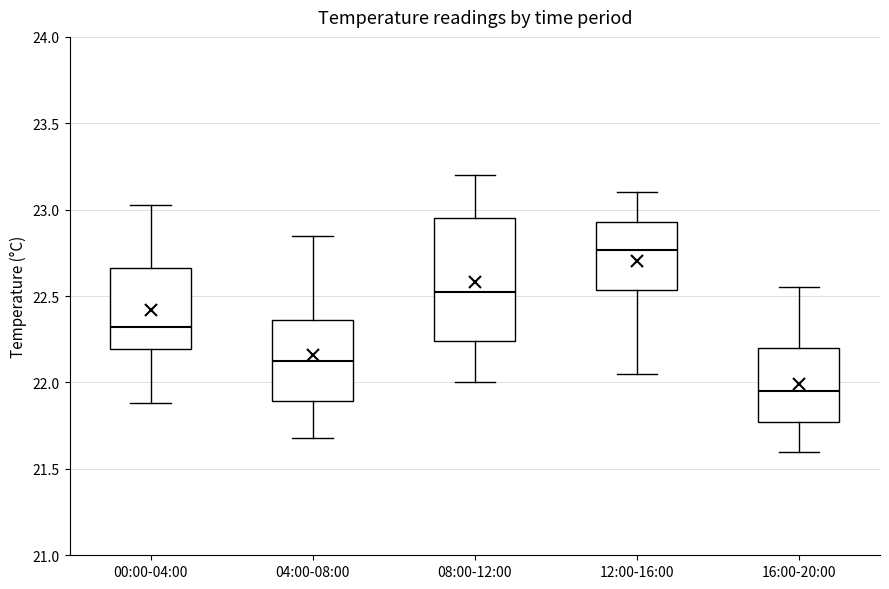

Reading left to right, read every box against the y-axis: the position of its median line, the range the box covers, and the ends of its whiskers. The values are not printed on the chart, so give them approximately, as read against the axis.

00:00-04:00: median 22.30, box 22.20 to 22.65, whiskers 21.90 to 23.05
04:00-08:00: median 22.15, box 21.90 to 22.35, whiskers 21.70 to 22.85
08:00-12:00: median 22.55, box 22.25 to 22.95, whiskers 22.00 to 23.20
12:00-16:00: median 22.75, box 22.55 to 22.95, whiskers 22.05 to 23.10
16:00-20:00: median 21.95, box 21.75 to 22.20, whiskers 21.60 to 22.55